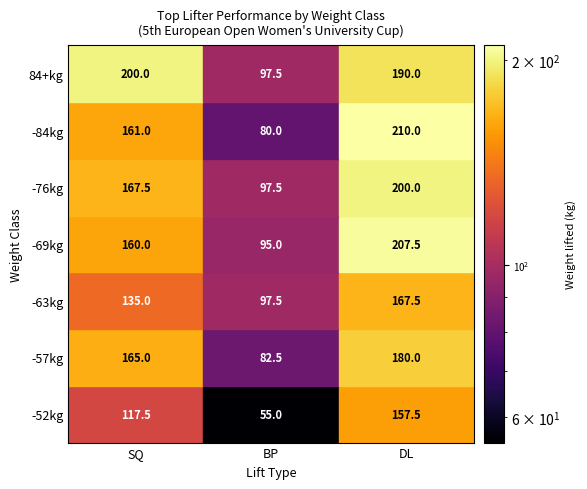

Reading left to right, list all the values displayed in this chart.

-52kg: 117.5	55.0	157.5
-57kg: 165.0	82.5	180.0
-63kg: 135.0	97.5	167.5
-69kg: 160.0	95.0	207.5
-76kg: 167.5	97.5	200.0
-84kg: 161.0	80.0	210.0
84+kg: 200.0	97.5	190.0